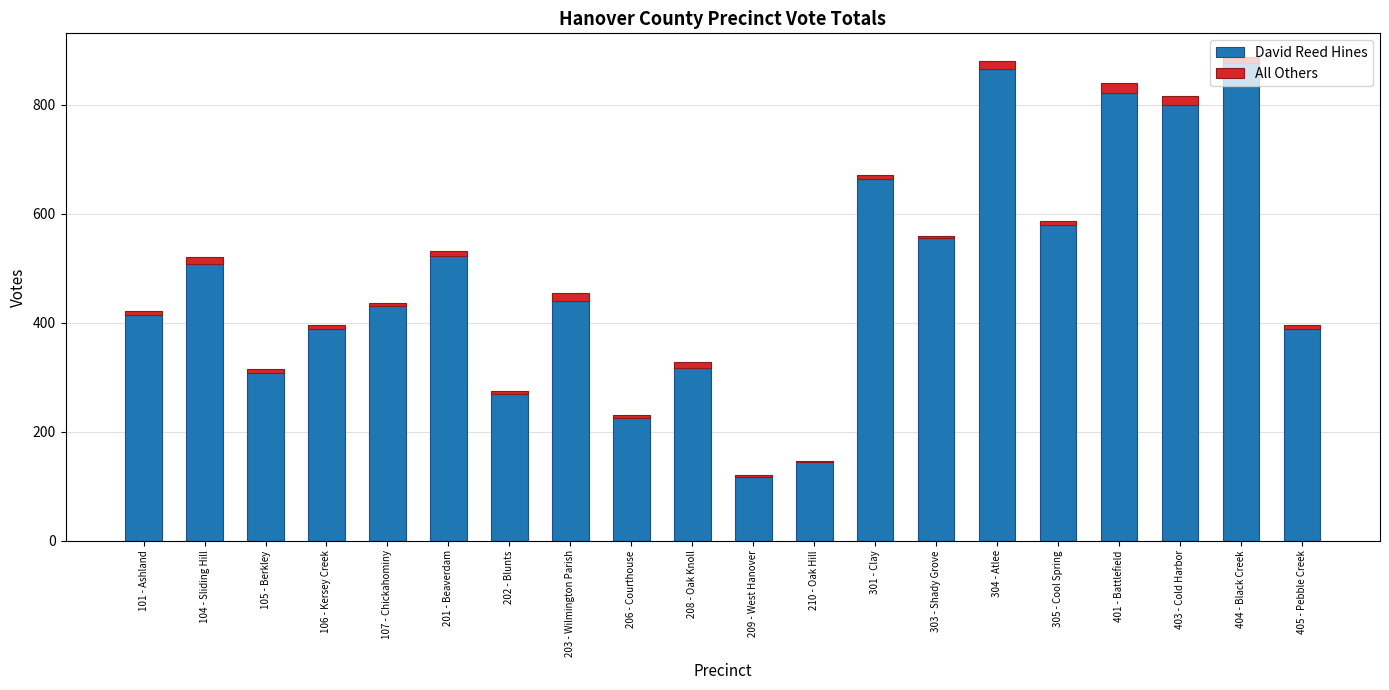

True or false: David Reed Hines has a value of 171 at 202 - Blunts.

False